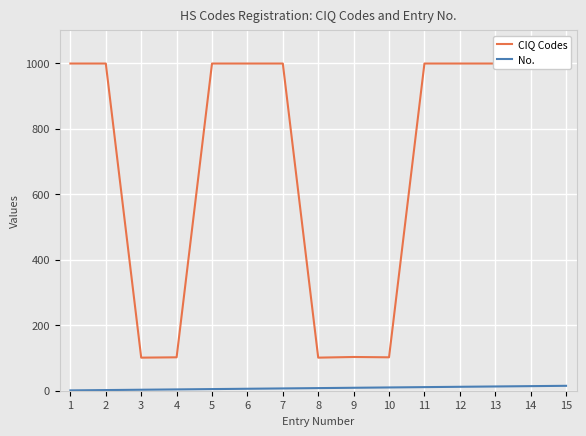

Which series has the widest spread of values?

CIQ Codes